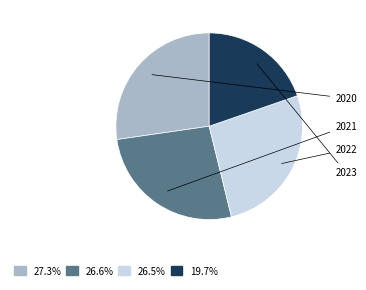

What percentage do 2022 and 2020 together represent?

53.7%